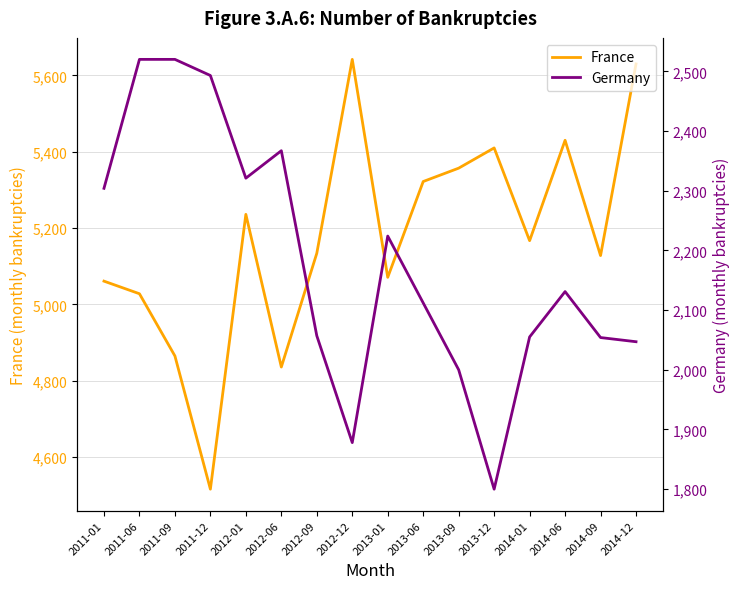

The France series shows 5061 at 2011-01. True or false?

True